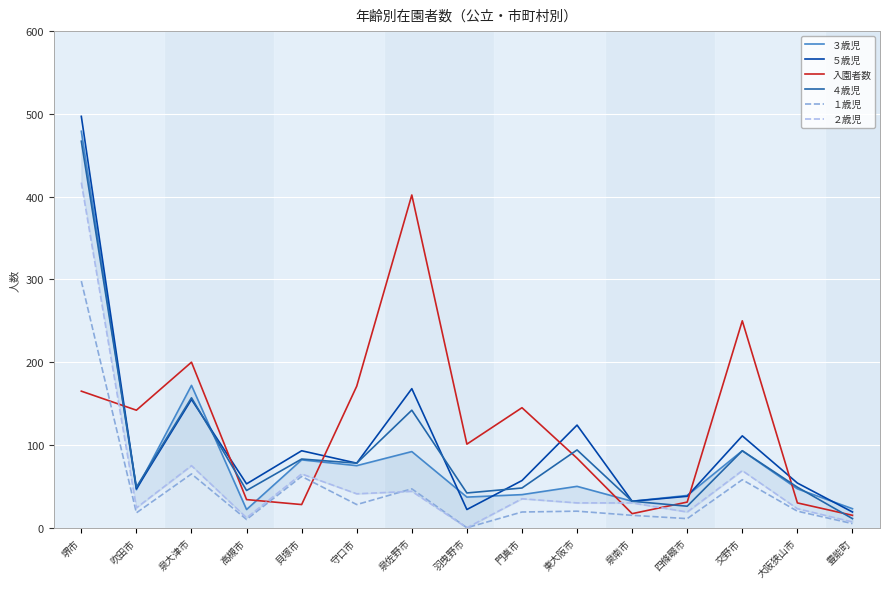

True or false: ２歳児 has more than 1 interior local peaks.

True